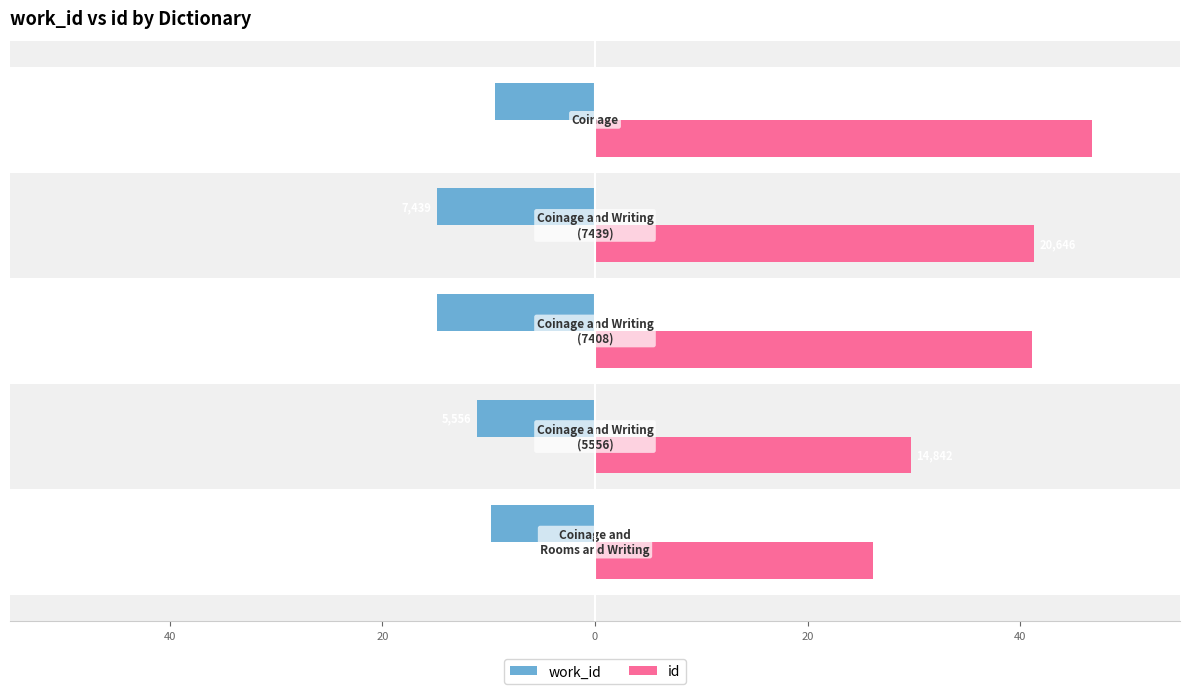

What are all the series names shown in the legend?

work_id, id